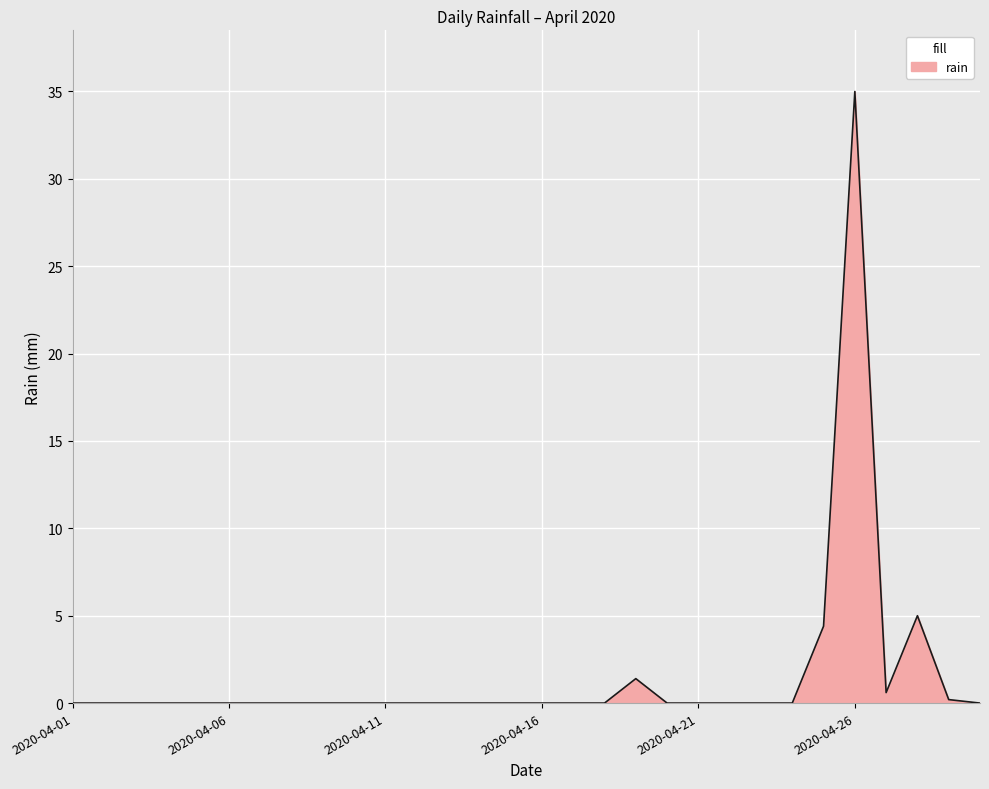

What is the difference between the second highest and second lowest values?

5.0